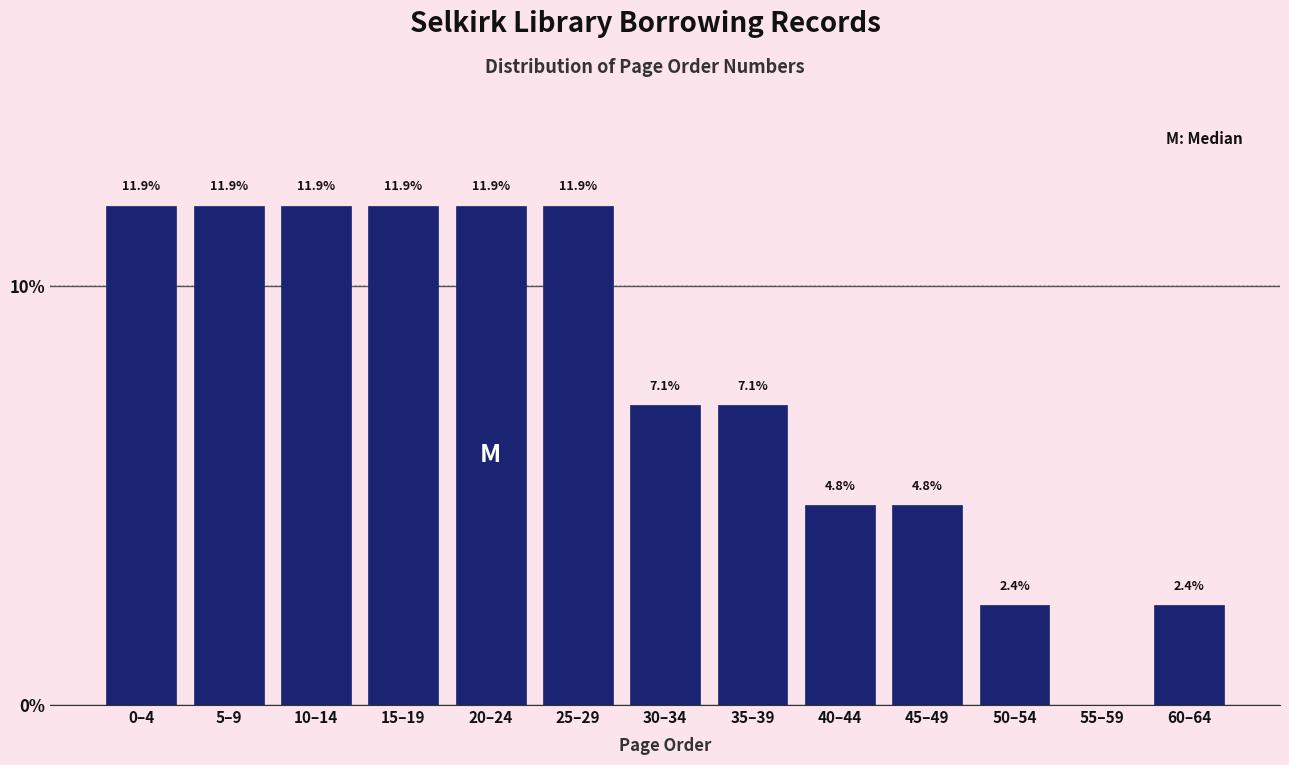

Reading left to right, list all the values displayed in this chart.

0–4=11.9	5–9=11.9	10–14=11.9	15–19=11.9	20–24=11.9	25–29=11.9	30–34=7.1	35–39=7.1	40–44=4.8	45–49=4.8	50–54=2.4	55–59=0.0	60–64=2.4